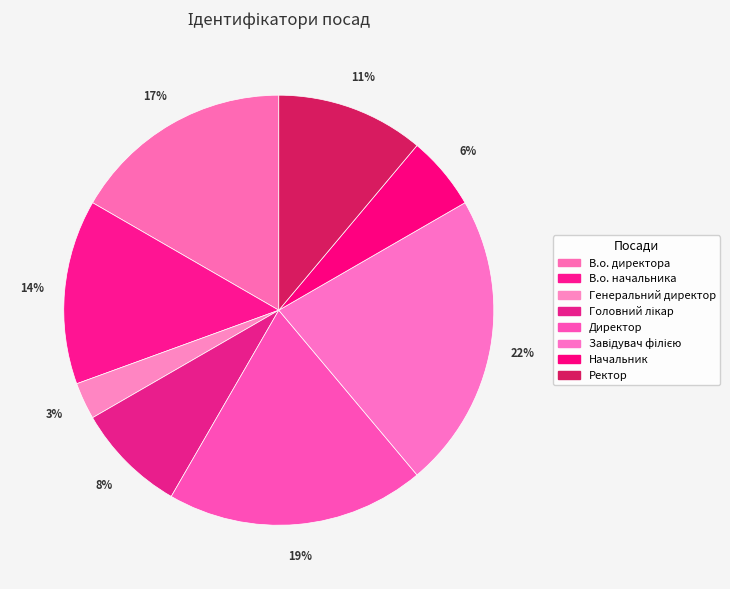

How much of the chart is everything except В.о. начальника?

86.1%